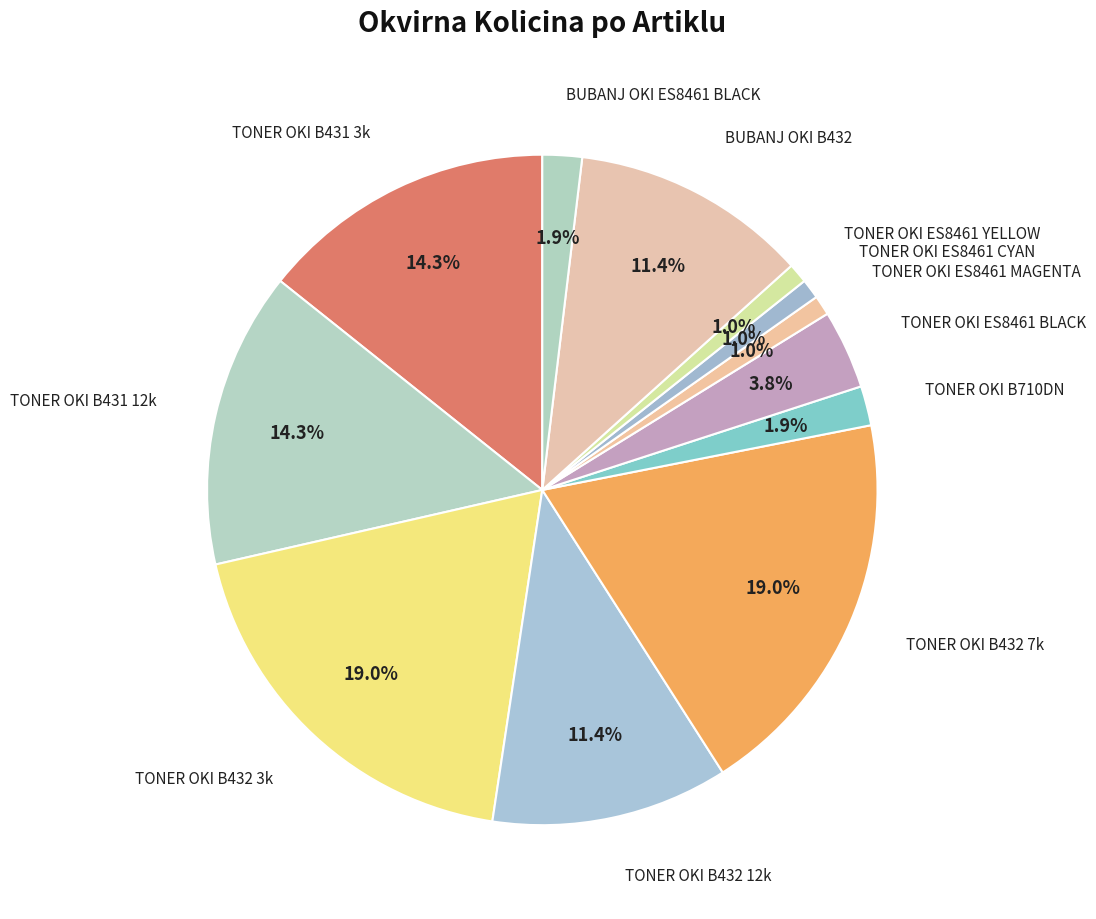

How many segments does this pie chart have?

12